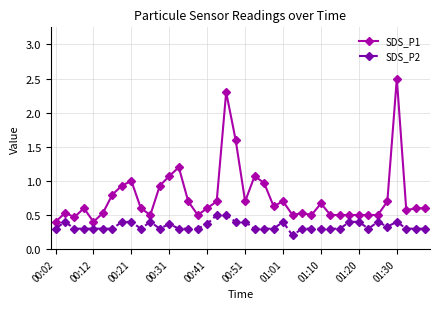

List the series in order of their peak value, highest first.

SDS_P1, SDS_P2